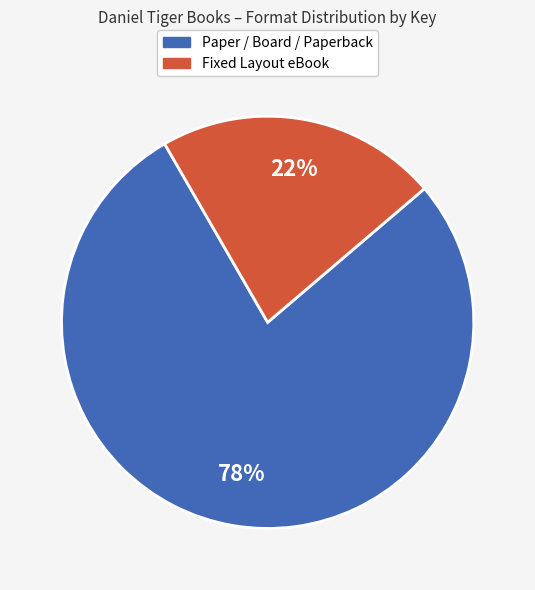

To the nearest percent, what is the average slice percentage?

50%